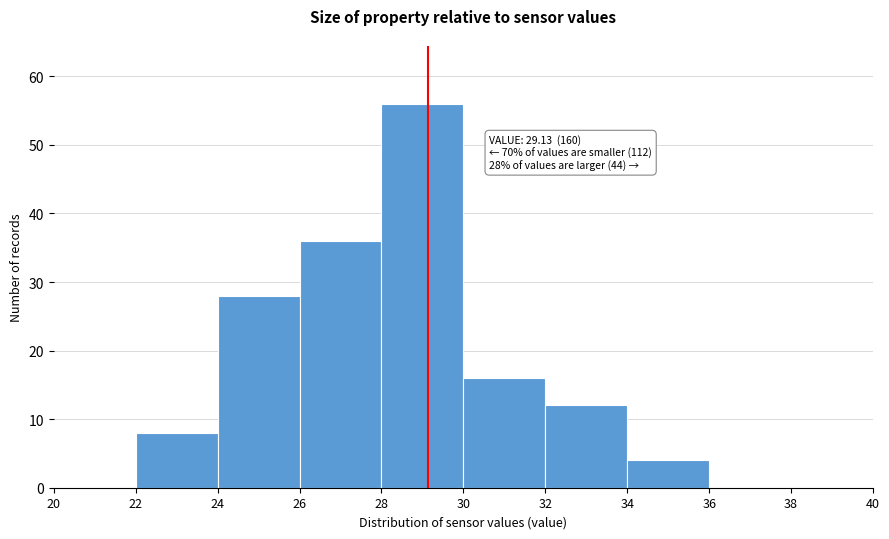

Over which range of the x-axis is the bar tallest?

28 to 30